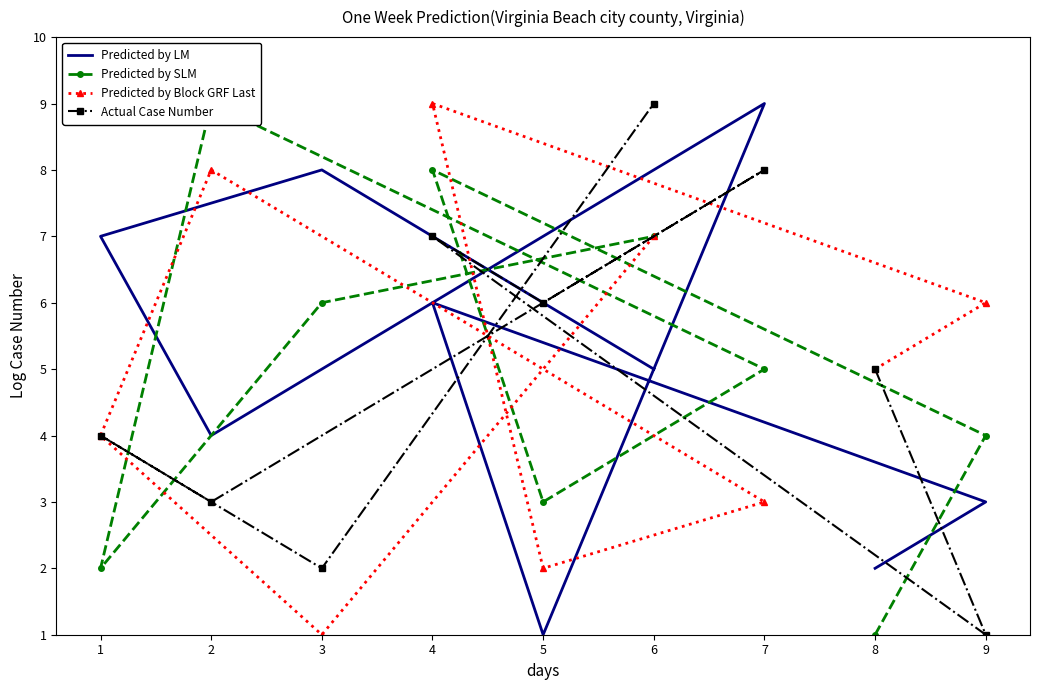

How many values in the Predicted by LM series exceed 5?

4